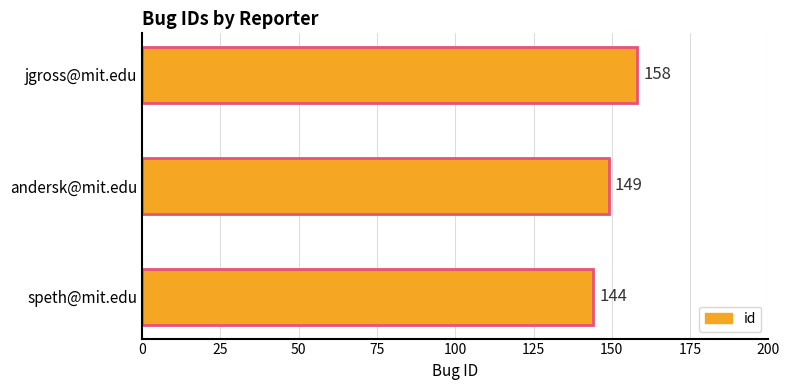

What is the average value?

150